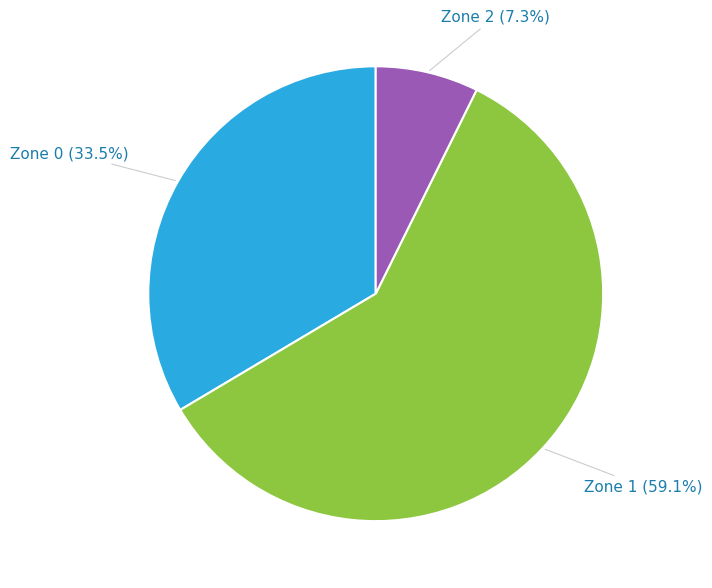

Does any single category account for the majority?

Yes